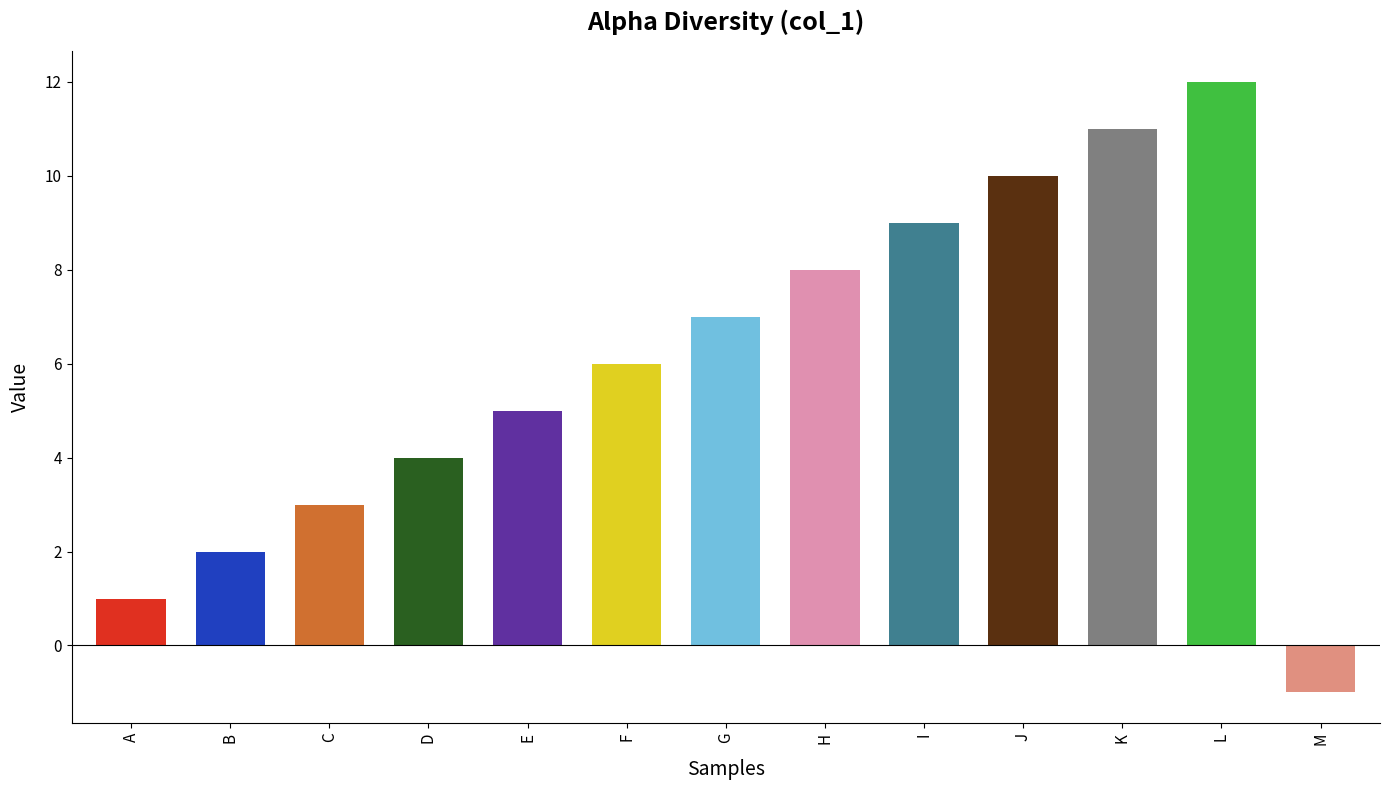

Reading left to right, extract all data points from this chart.

A=1	B=2	C=3	D=4	E=5	F=6	G=7	H=8	I=9	J=10	K=11	L=12	M=-1